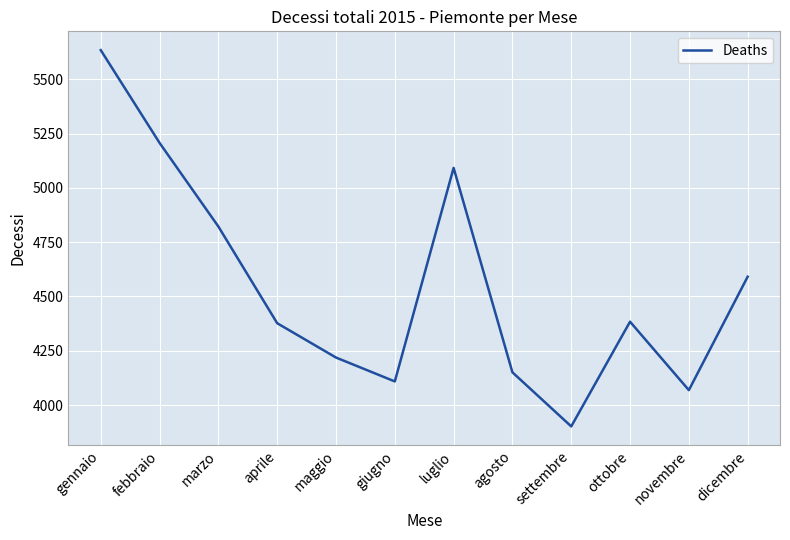

Where is the first local maximum?

luglio